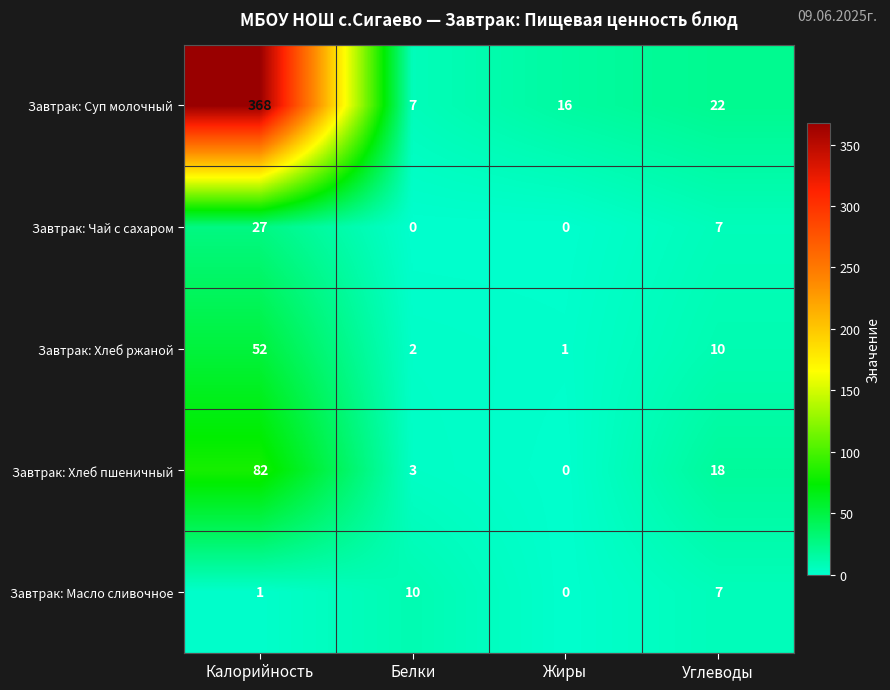

What is the difference between the second highest and second lowest values in the Завтрак: Масло сливочное series?

6